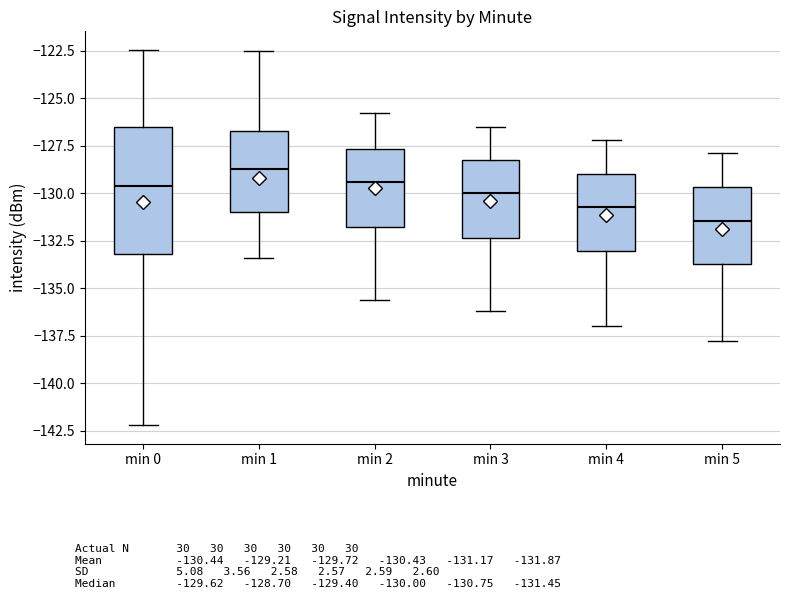

Reading left to right, transcribe this box plot: for each box, give where its median line is, the range the box spans, and where its two whiskers end, as read against the y-axis. The values are not printed on the chart, so give them approximately, as read against the axis.

min 0: median -129.5, box -133.0 to -126.5, whiskers -142.0 to -122.5
min 1: median -128.5, box -131.0 to -126.5, whiskers -133.5 to -122.5
min 2: median -129.5, box -132.0 to -127.5, whiskers -135.5 to -126.0
min 3: median -130.0, box -132.5 to -128.5, whiskers -136.0 to -126.5
min 4: median -130.5, box -133.0 to -129.0, whiskers -137.0 to -127.0
min 5: median -131.5, box -133.5 to -129.5, whiskers -138.0 to -128.0